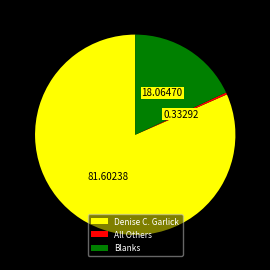

Approximately how many times larger is the value at Denise C. Garlick compared to Blanks?

4.5